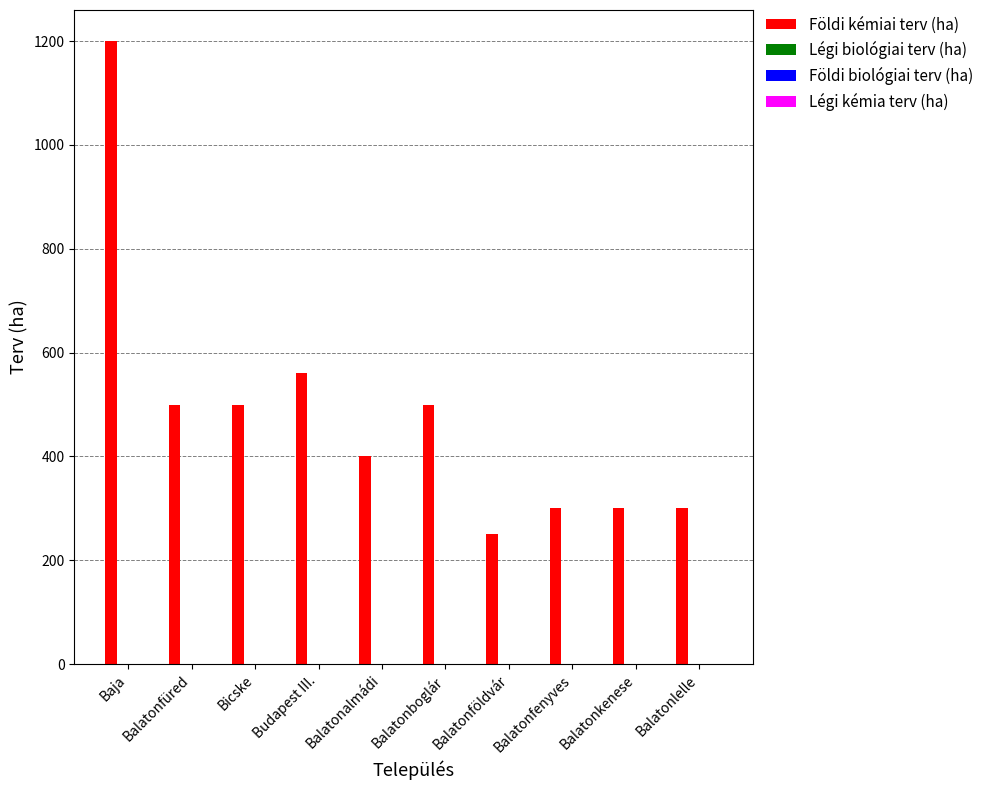

Reading left to right, transcribe all the data shown in this chart.

1200	500	500	560	400	500	250	300	300	300